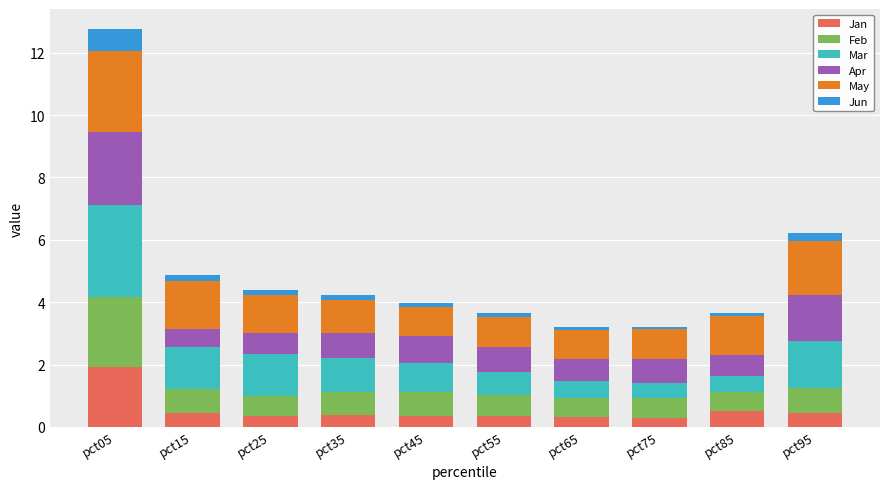

True or false: Jan has a value of 0.4 at pct35.

True